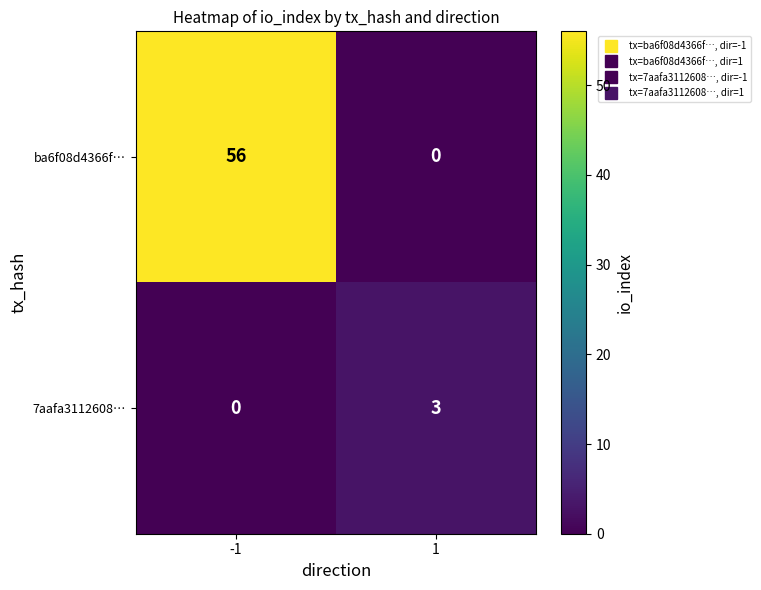

Which series has the largest total across all categories?

ba6f08d4366f…